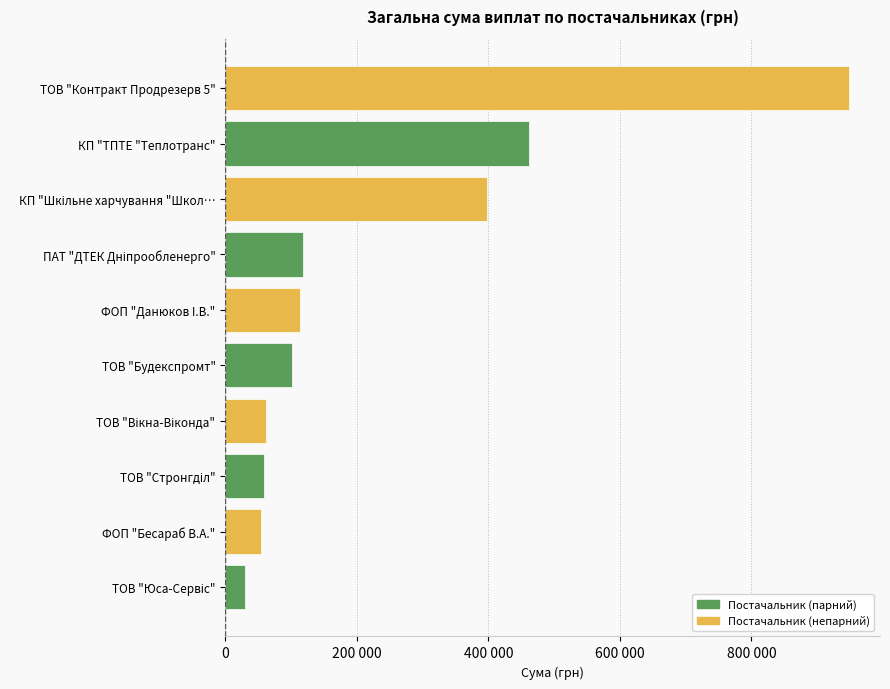

Does the chart contain any negative values?

No